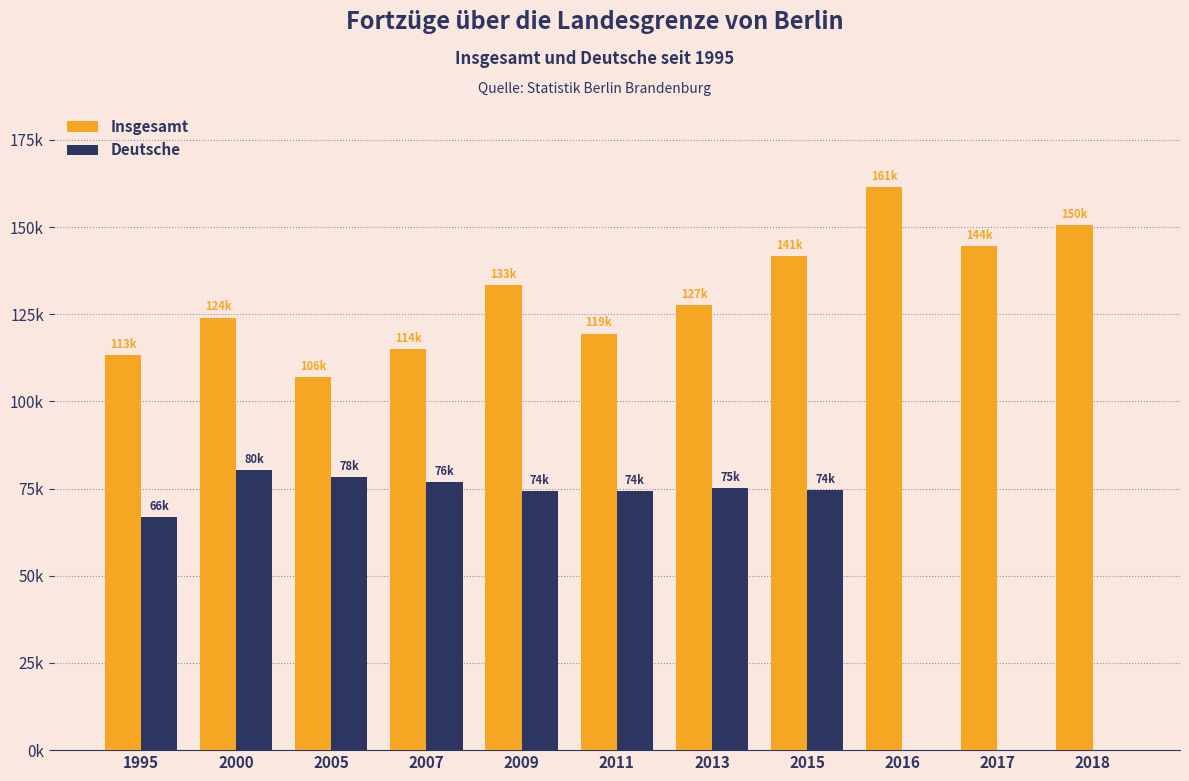

Are the bars grouped side by side (vs. stacked)?

Yes